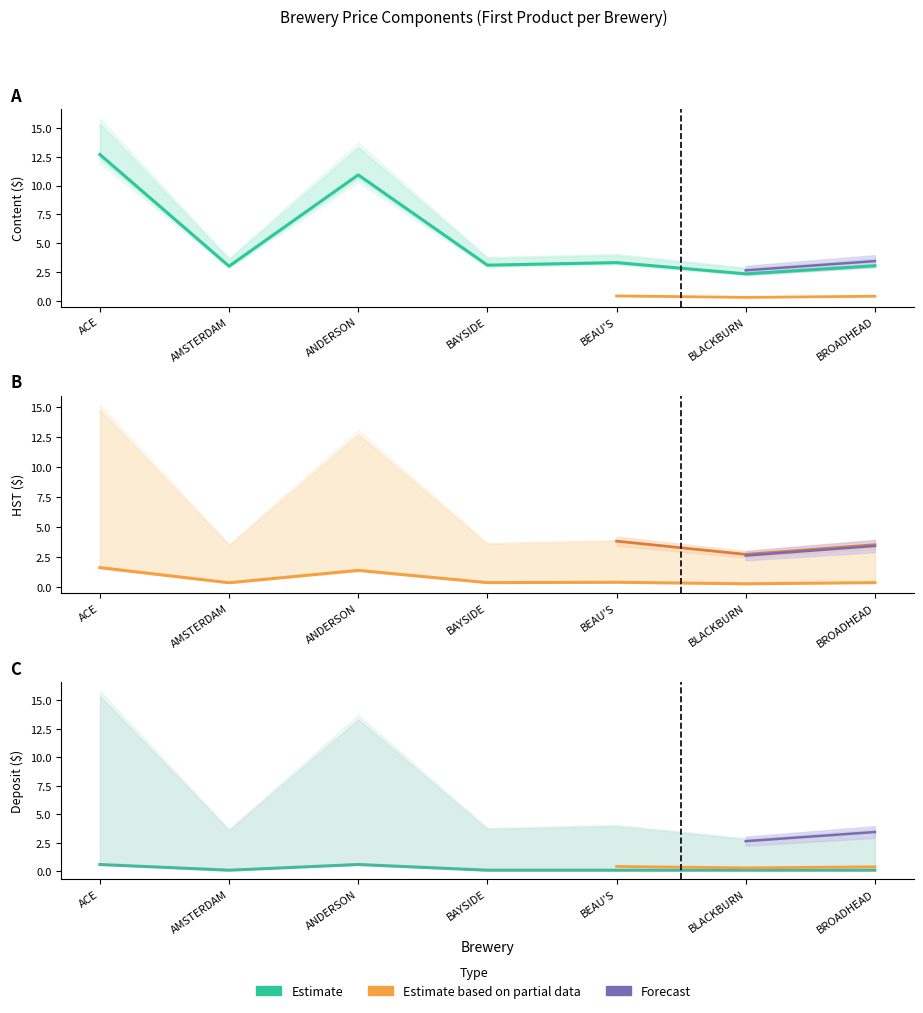

What is the maximum value shown in the chart?

12.7